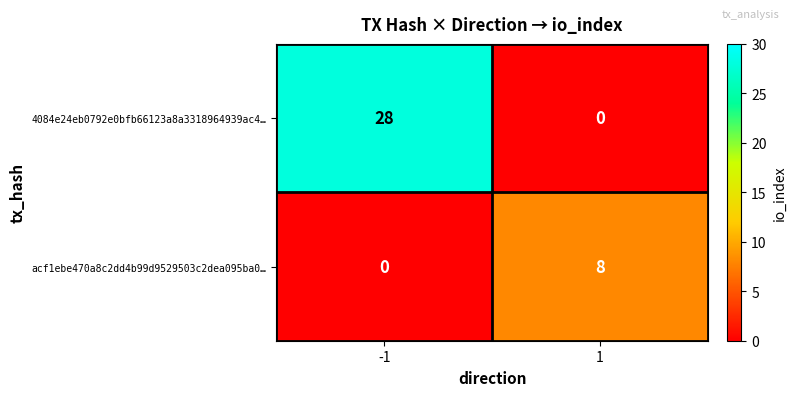

Reading right to left, what are all the values shown in this chart?

4084e24eb0792e0bfb66123a8a3318964939ac4…: 1=0	-1=28
acf1ebe470a8c2dd4b99d9529503c2dea095ba0…: 1=8	-1=0